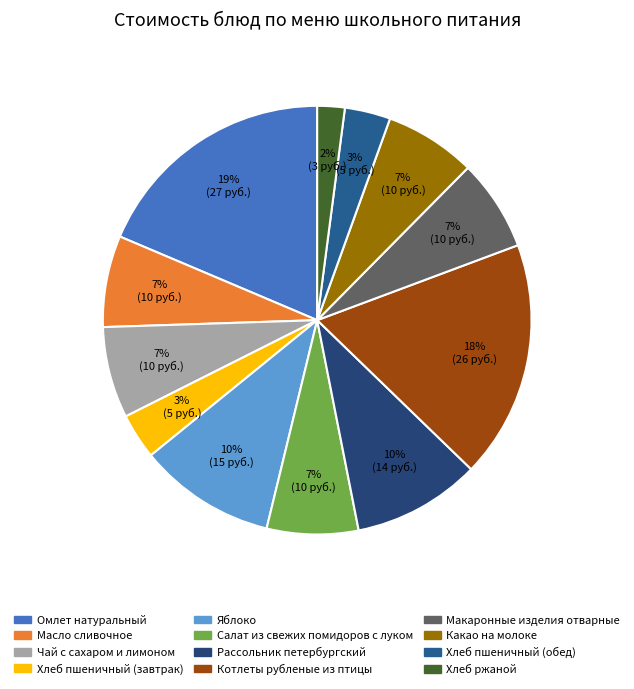

Which has a higher value, Салат из свежих помидоров с луком or Яблоко?

Яблоко